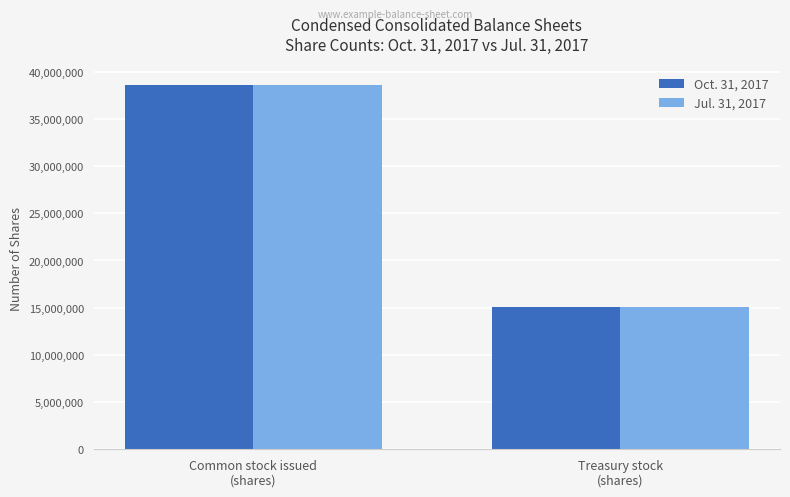

Between Common stock issued
(shares) and Treasury stock
(shares), which series saw the biggest shift?

Oct. 31, 2017